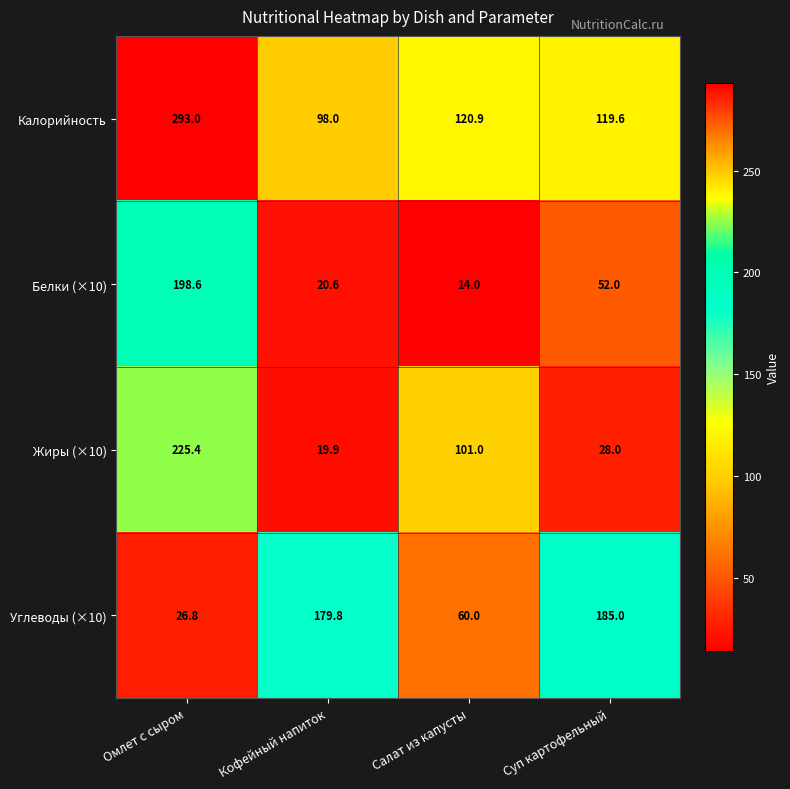

Reading left to right, what are all the values shown in this chart?

Калорийность: Омлет с сыром=293.0	Кофейный напиток=98.0	Салат из капусты=120.9	Суп картофельный=119.6
Белки (×10): Омлет с сыром=198.6	Кофейный напиток=20.6	Салат из капусты=14.0	Суп картофельный=52.0
Жиры (×10): Омлет с сыром=225.4	Кофейный напиток=19.9	Салат из капусты=101.0	Суп картофельный=28.0
Углеводы (×10): Омлет с сыром=26.8	Кофейный напиток=179.8	Салат из капусты=60.0	Суп картофельный=185.0